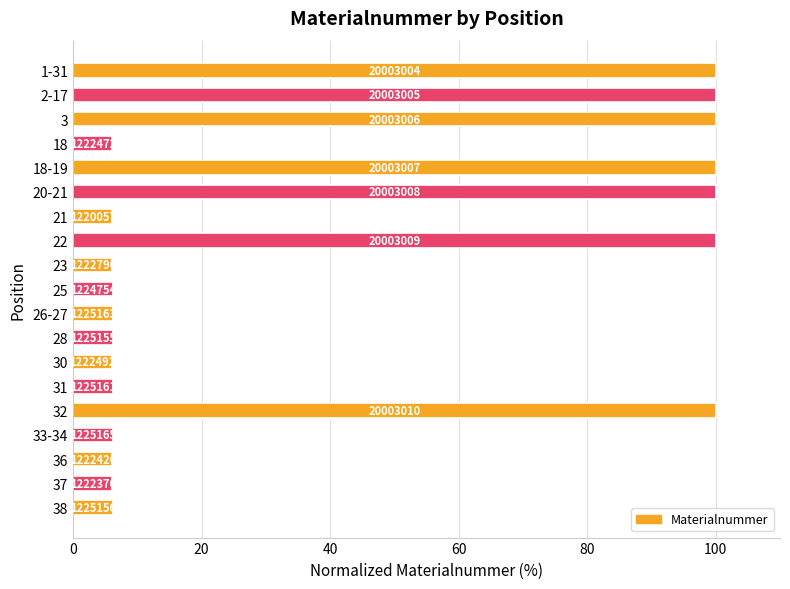

How many bars are there in total?

19